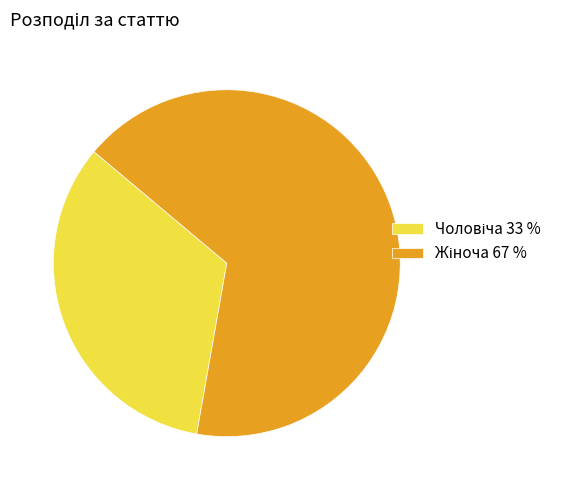

Is there any slice that represents more than half of the pie?

Yes